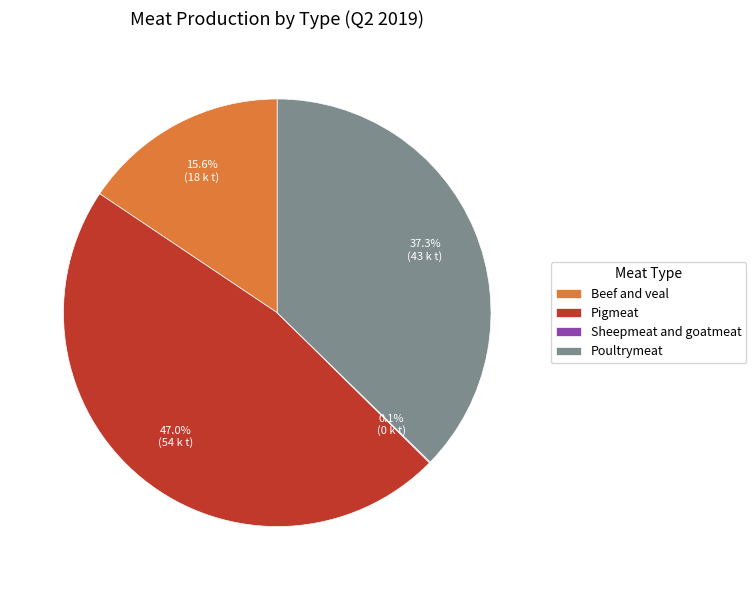

Is there a majority slice in this chart?

No